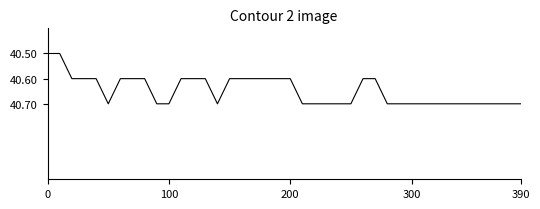

What is the greatest value displayed?

40.7